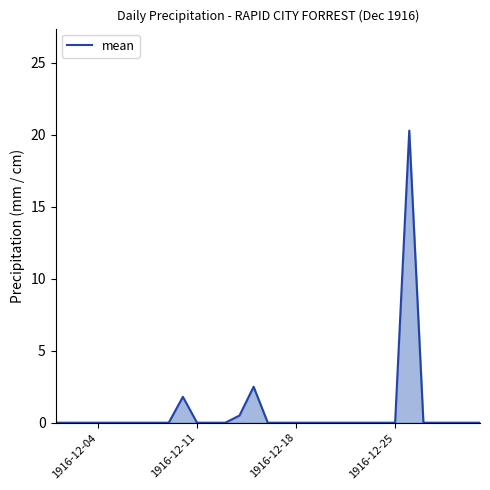

How many distinct data groups are displayed?

1